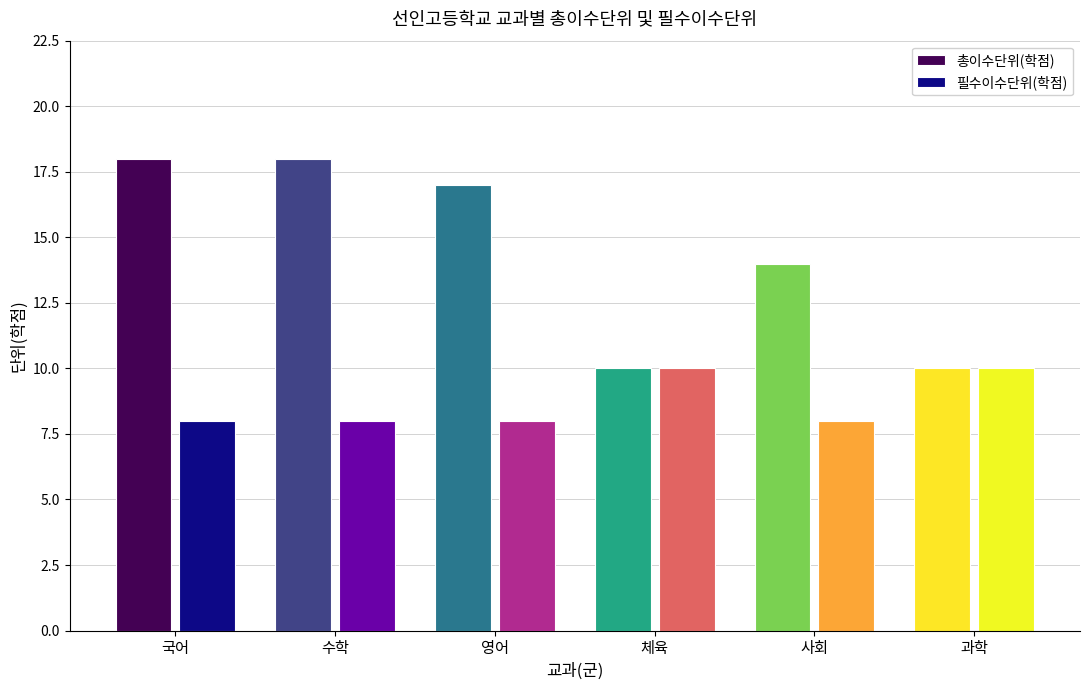

List the series in order of their peak value, highest first.

총이수단위(학점), 필수이수단위(학점)